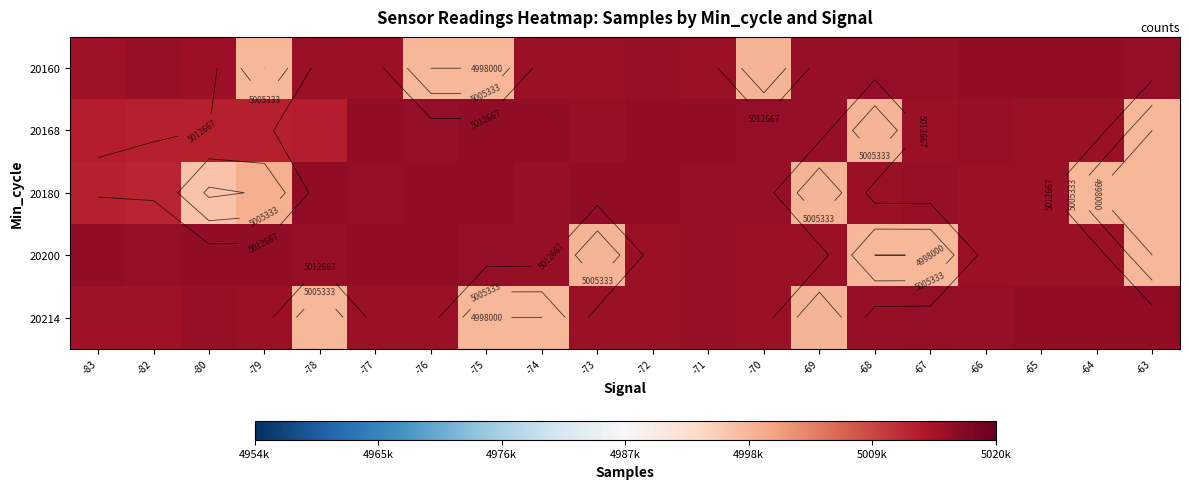

Which series has the largest range (max minus min)?

20180